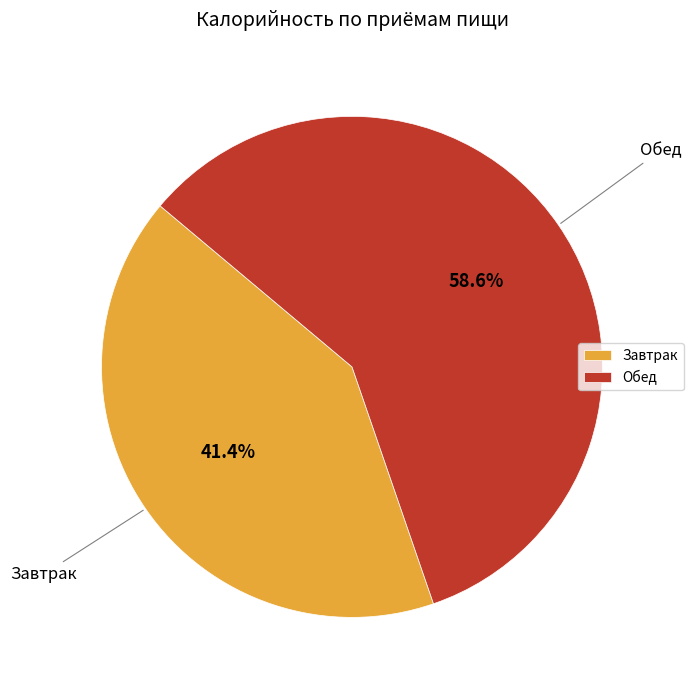

To the nearest percent, what percentage of the pie is Завтрак?

41%